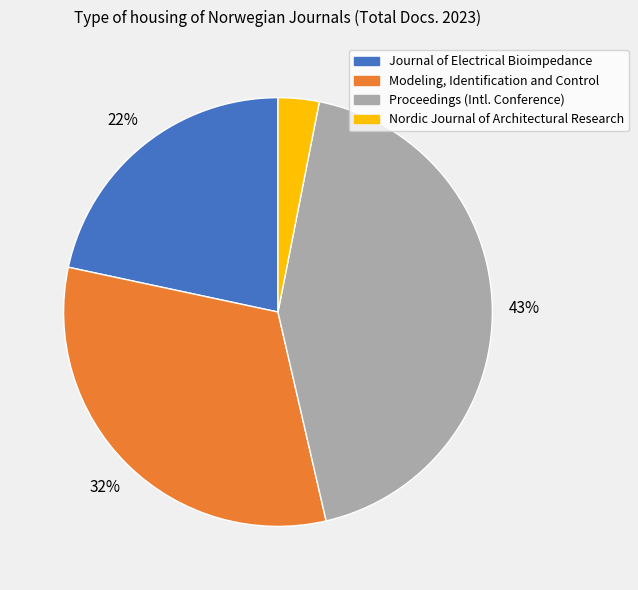

To the nearest percent, what is the difference between the largest and smallest slice percentages?

40%